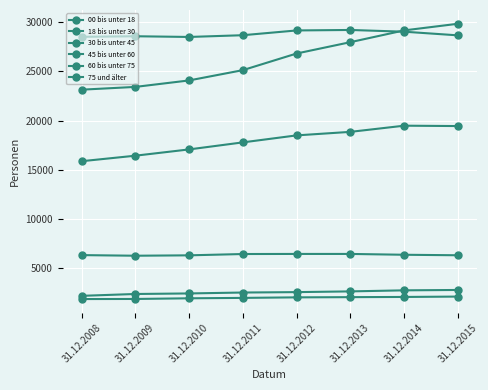

How many lines are shown in the chart?

6